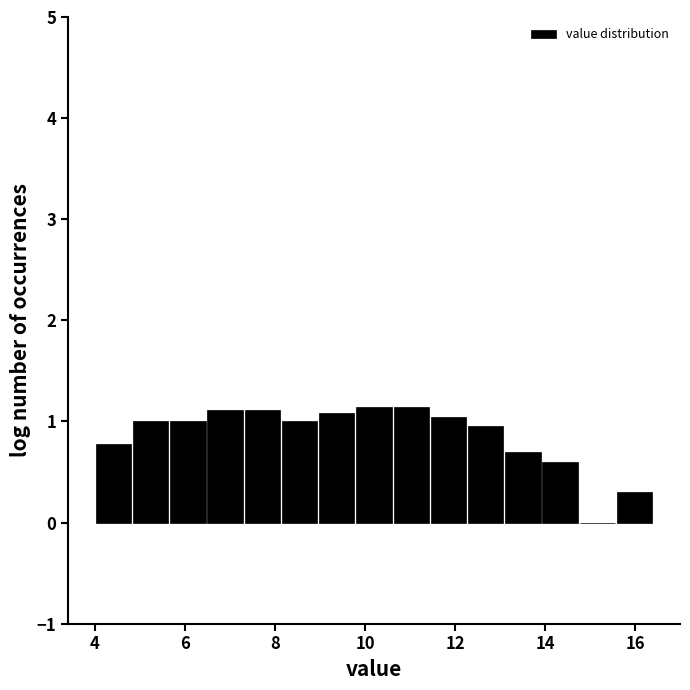

Reading left to right, transcribe this chart: for each bar, give the range it covers on the x-axis and its height. Neither the bar edges nor the heights are printed on the chart, so give them approximately, as read against the axes.

4.0 to 4.8: 0.8
4.8 to 5.6: 1.0
5.6 to 6.4: 1.0
6.4 to 7.4: 1.1
7.4 to 8.2: 1.1
8.2 to 9.0: 1.0
9.0 to 9.8: 1.1
9.8 to 10.6: 1.1
10.6 to 11.4: 1.1
11.4 to 12.2: 1.0
12.2 to 13.0: 1.0
13.0 to 14.0: 0.7
14.0 to 14.8: 0.6
14.8 to 15.6: 0
15.6 to 16.4: 0.3